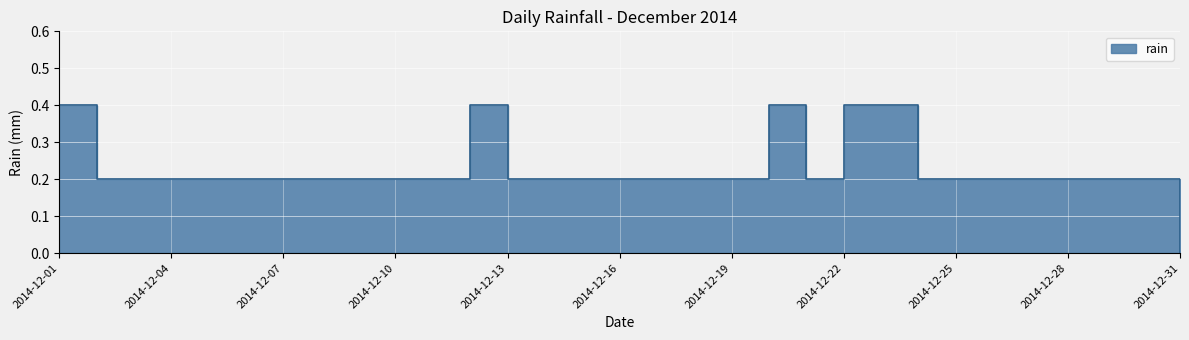

Reading left to right, extract all data points from this chart.

2014-12-01=0.4	2014-12-02=0.2	2014-12-03=0.2	2014-12-04=0.2	2014-12-05=0.2	2014-12-06=0.2	2014-12-07=0.2	2014-12-08=0.2	2014-12-09=0.2	2014-12-10=0.2	2014-12-11=0.2	2014-12-12=0.4	2014-12-13=0.2	2014-12-14=0.2	2014-12-15=0.2	2014-12-16=0.2	2014-12-17=0.2	2014-12-18=0.2	2014-12-19=0.2	2014-12-20=0.4	2014-12-21=0.2	2014-12-22=0.4	2014-12-23=0.4	2014-12-24=0.2	2014-12-25=0.2	2014-12-26=0.2	2014-12-27=0.2	2014-12-28=0.2	2014-12-29=0.2	2014-12-30=0.2	2014-12-31=0.0